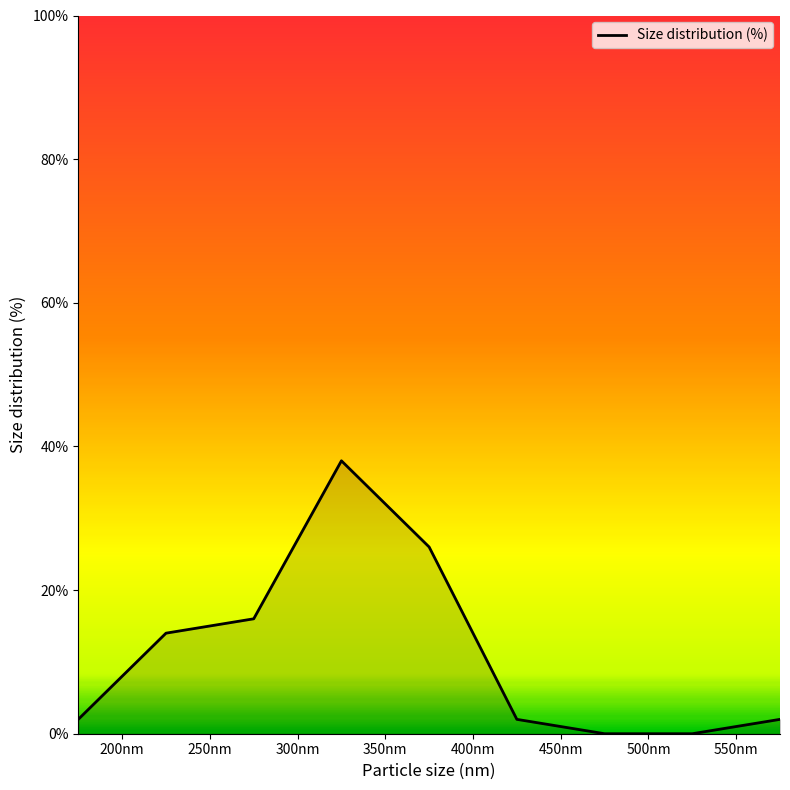

What is the maximum value shown in the chart?

38